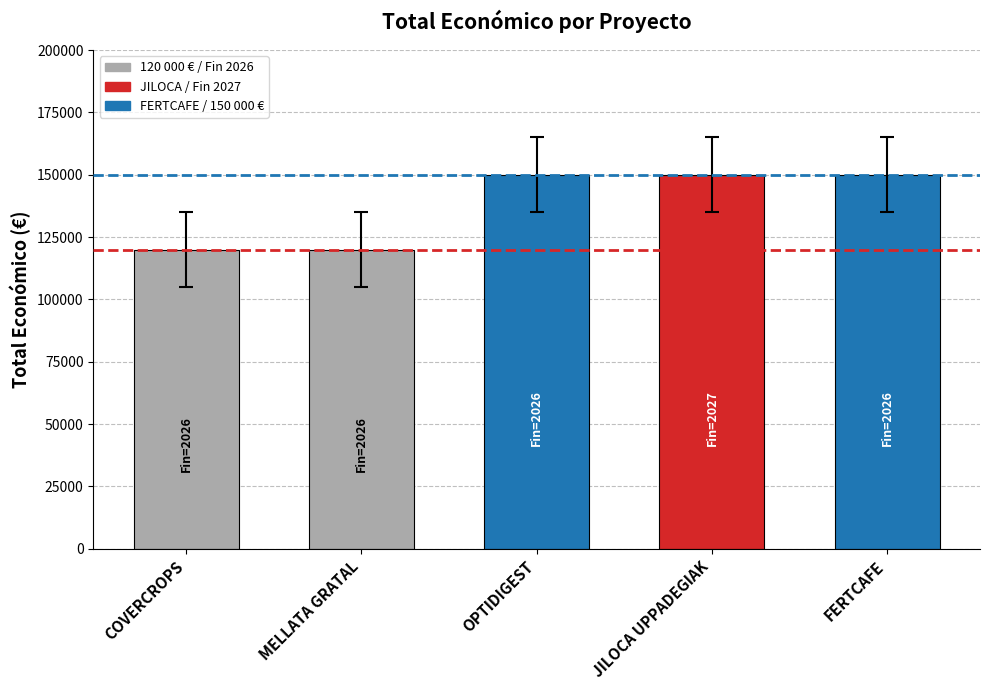

Does the chart contain any negative values?

No